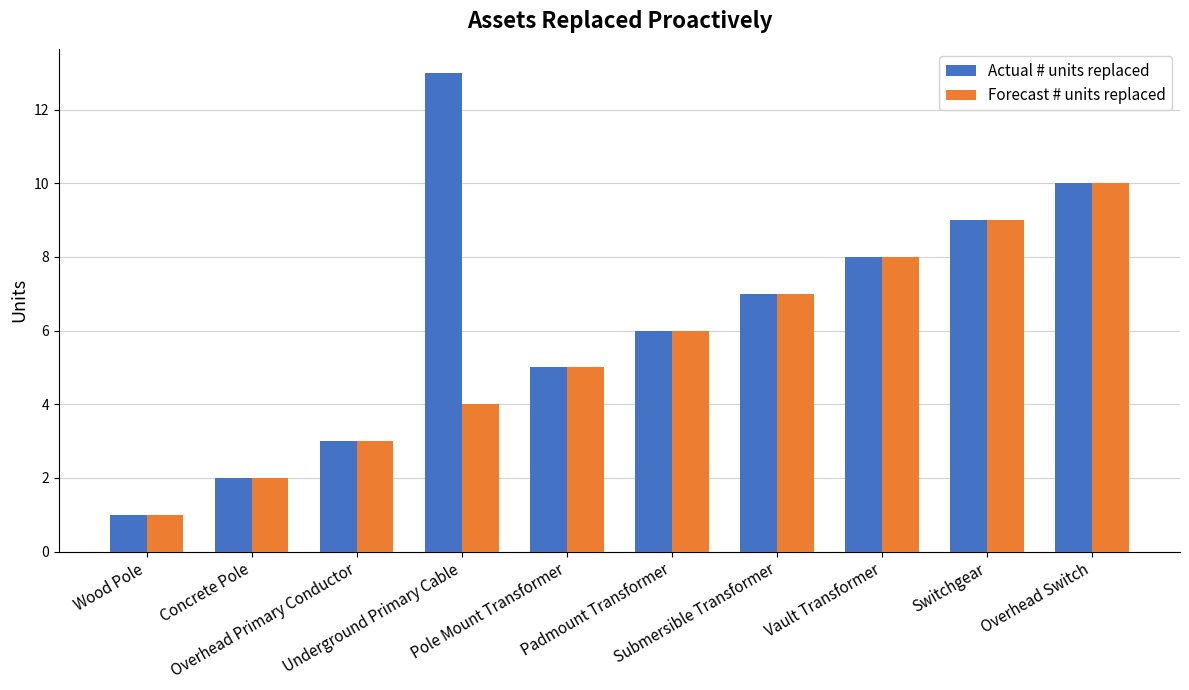

Which series has the widest spread of values?

Actual # units replaced